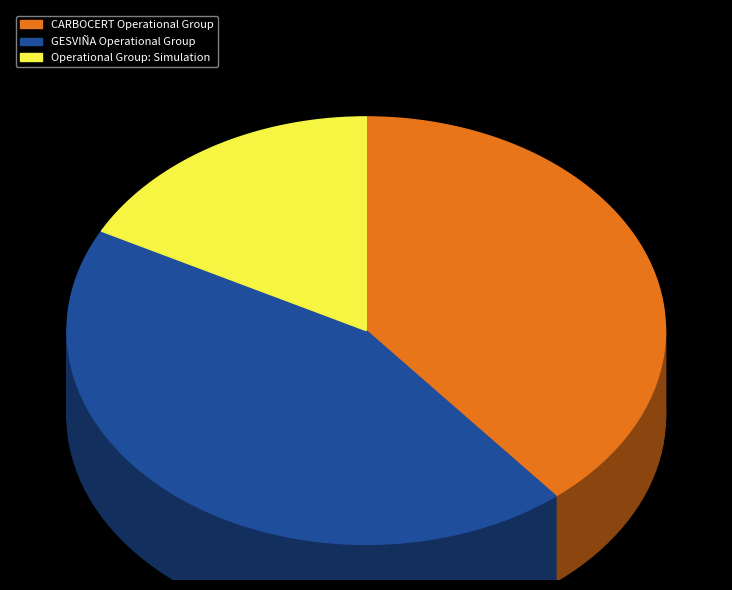

What is the change in value from CARBOCERT Operational Group to Operational Group: Simulation?

-2891188